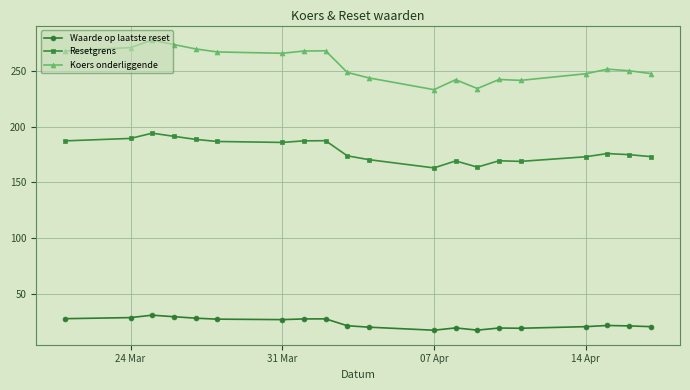

True or false: Koers onderliggende and Waarde op laatste reset cross at least once.

False